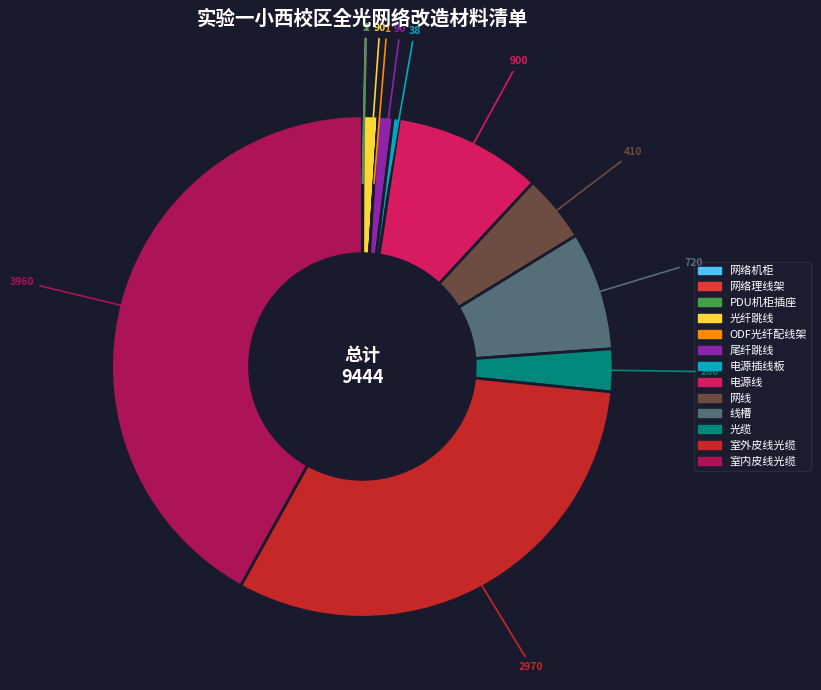

Does 光缆 account for over 50% of the chart?

No